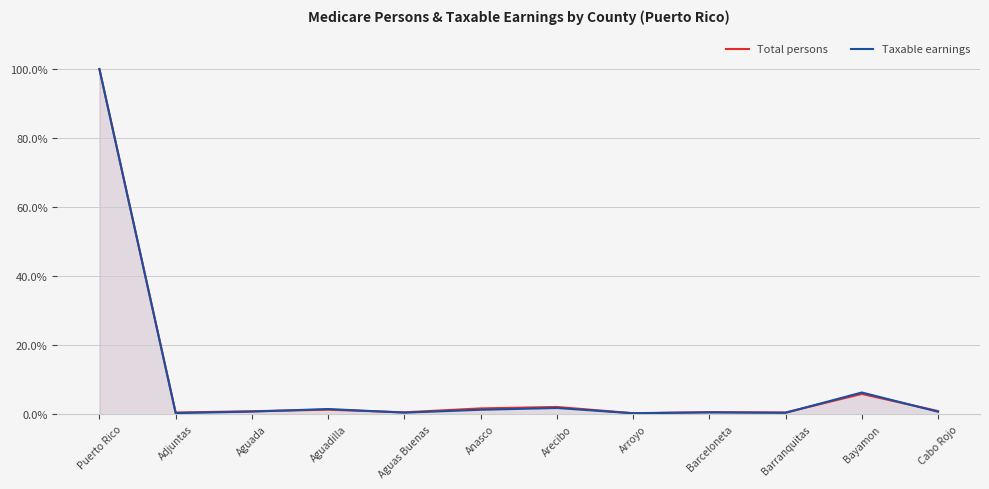

In Taxable earnings, how many points are lower than both neighbors (excluding endpoints)?

4